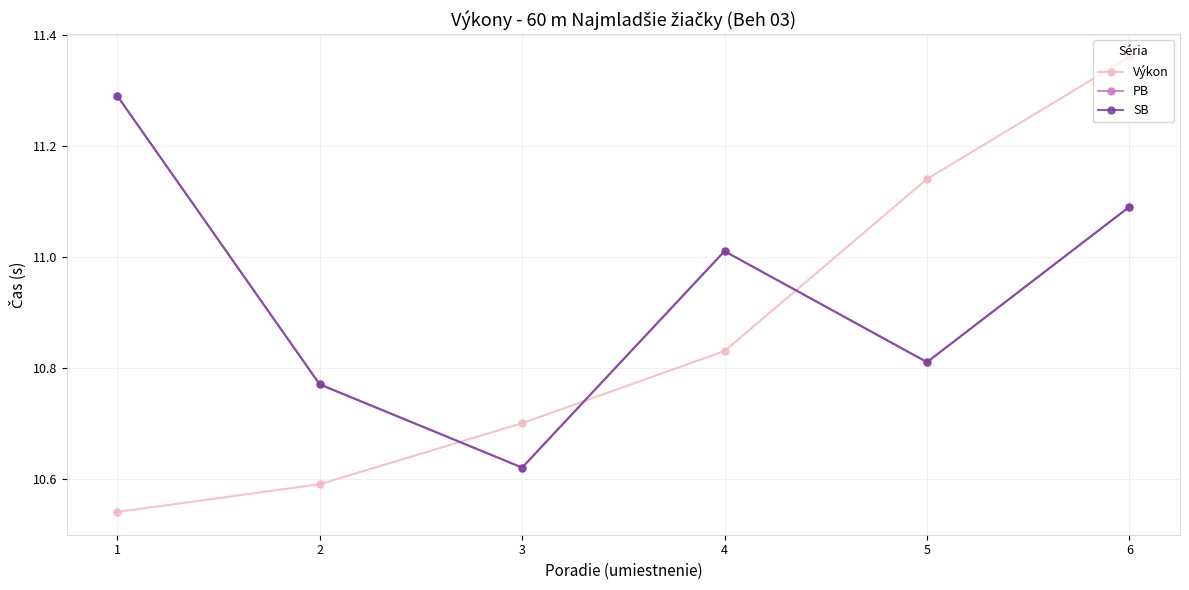

True or false: PB has more than 2 points higher than both neighbors.

False